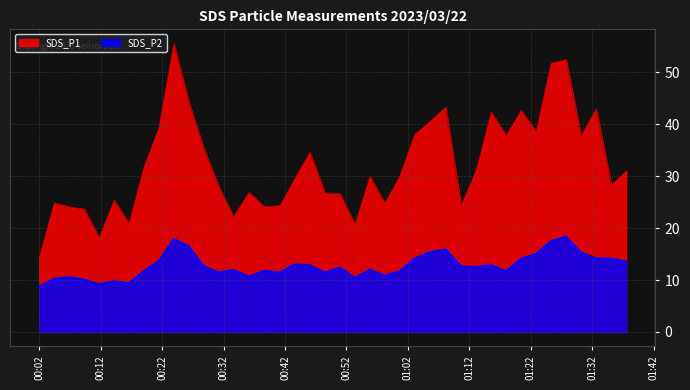

What is the total value across all series at 2023/03/22 00:09:18?

33.8